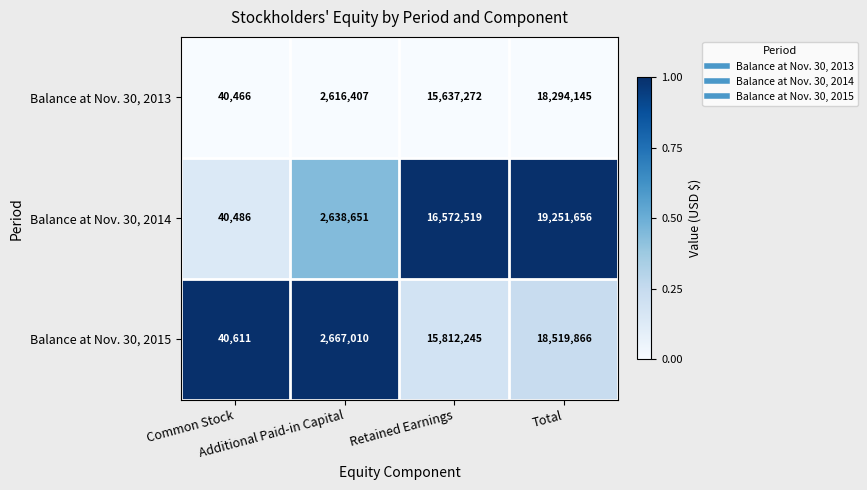

What is the highest value of the Balance at Nov. 30, 2015 series?

18519866